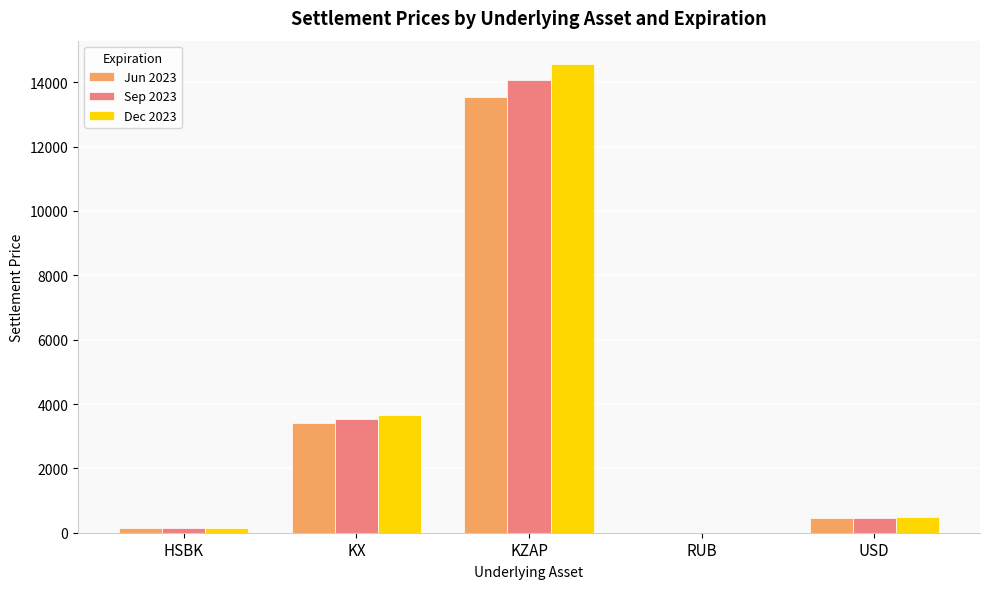

What is the sum of the Sep 2023 values at USD and KX?

4018.3